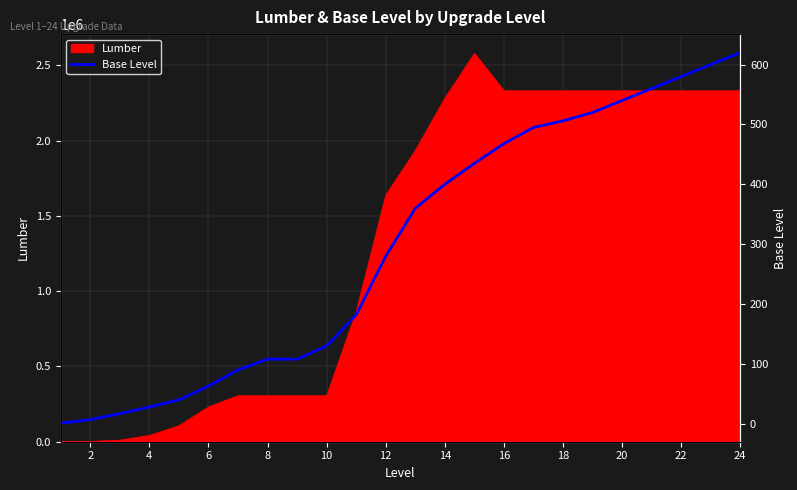

The value of Lumber at 20 is 2330256. True or false?

True